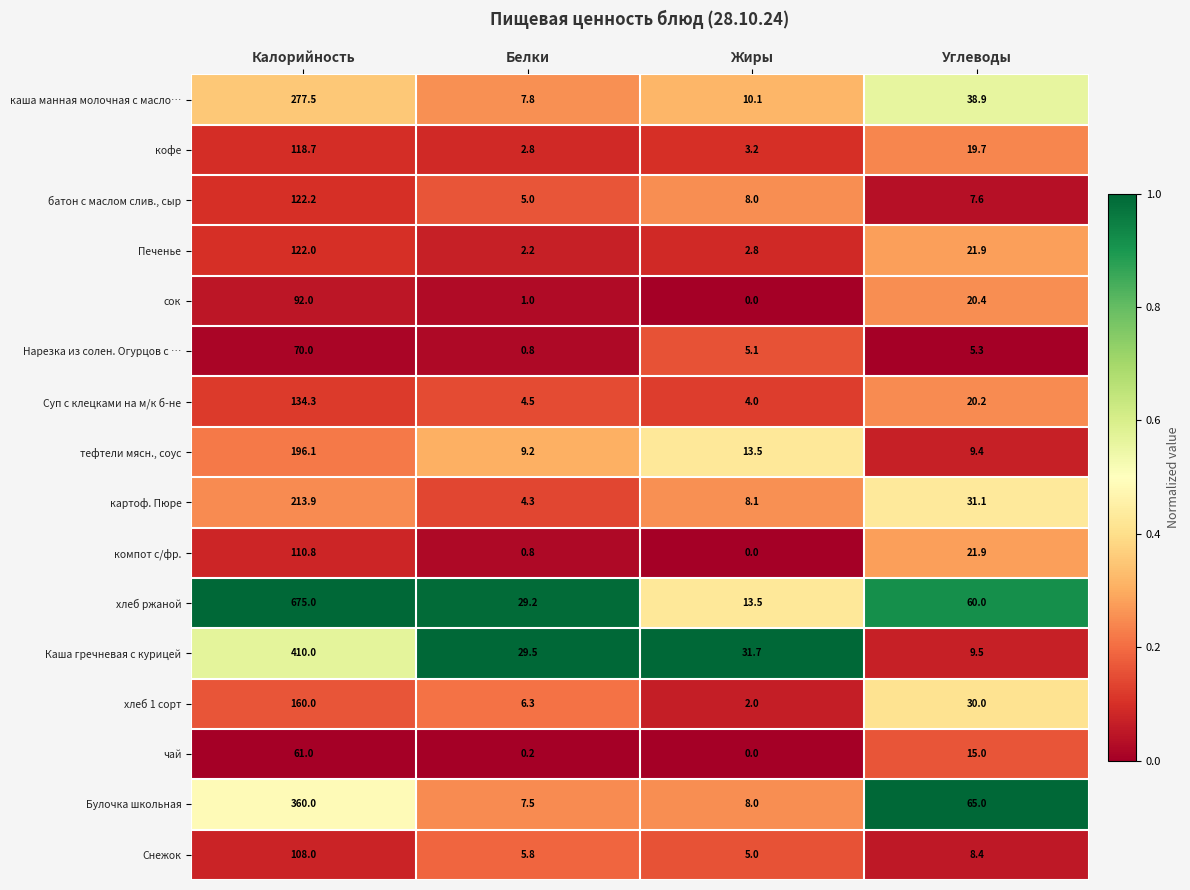

What is the total value across all series at Углеводы?

384.3